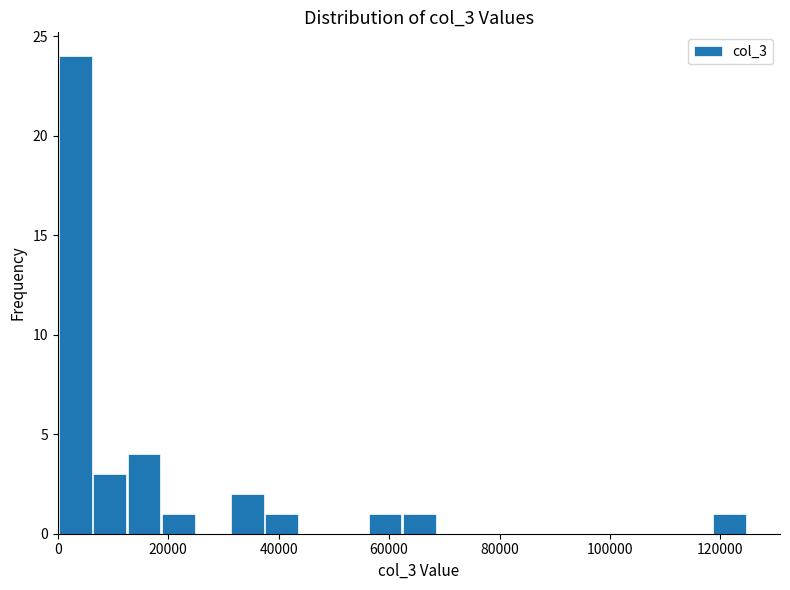

Read against the x-axis, roughly where is the centre of the tallest bar?

4000